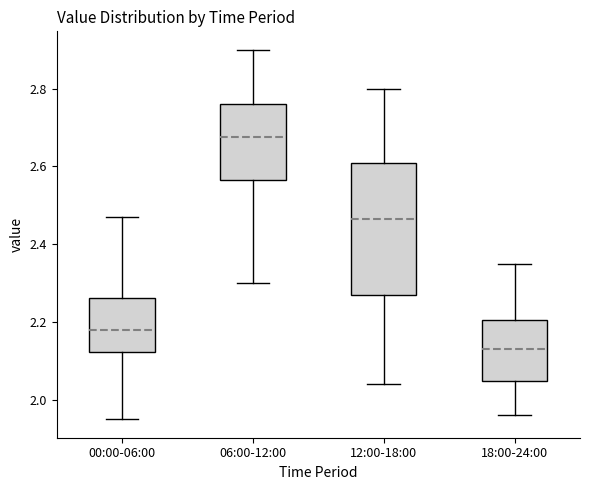

Reading left to right, read every box against the y-axis: the position of its median line, the range the box covers, and the ends of its whiskers. The values are not printed on the chart, so give them approximately, as read against the axis.

00:00-06:00: median 2.18, box 2.12 to 2.26, whiskers 1.96 to 2.48
06:00-12:00: median 2.68, box 2.56 to 2.76, whiskers 2.30 to 2.90
12:00-18:00: median 2.46, box 2.28 to 2.62, whiskers 2.04 to 2.80
18:00-24:00: median 2.14, box 2.04 to 2.20, whiskers 1.96 to 2.36